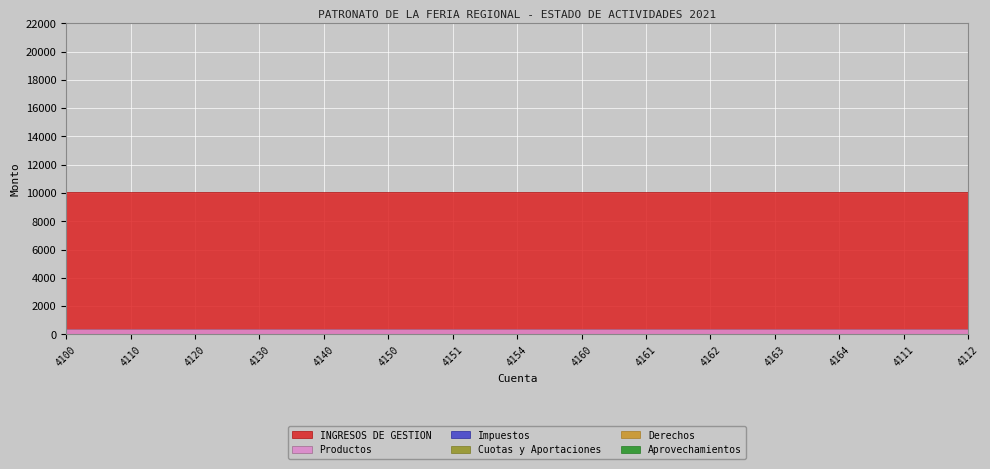

What is the label of the 11th point from the right?

4140